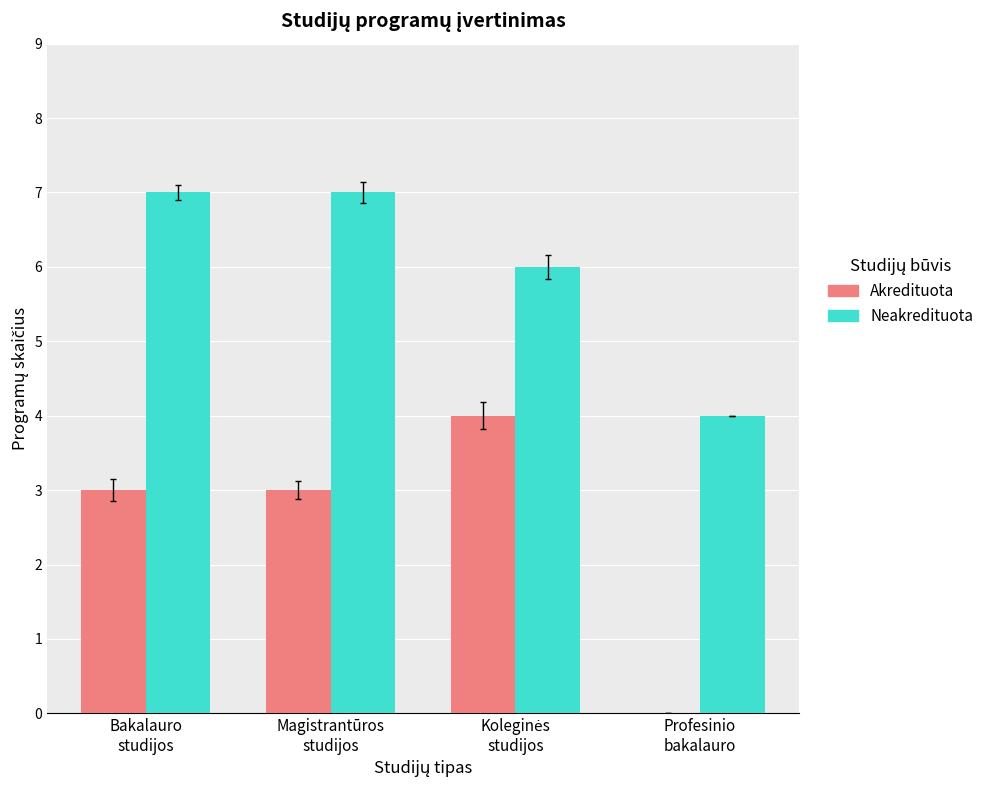

What is the average value of the Neakredituota series?

6